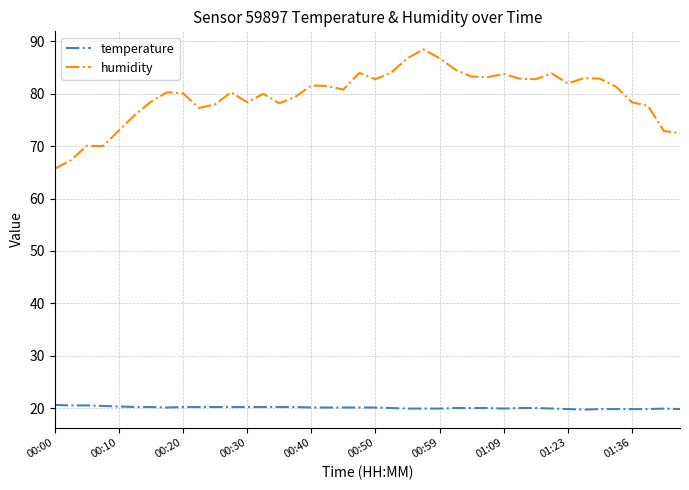

What is the minimum value for temperature?

19.7